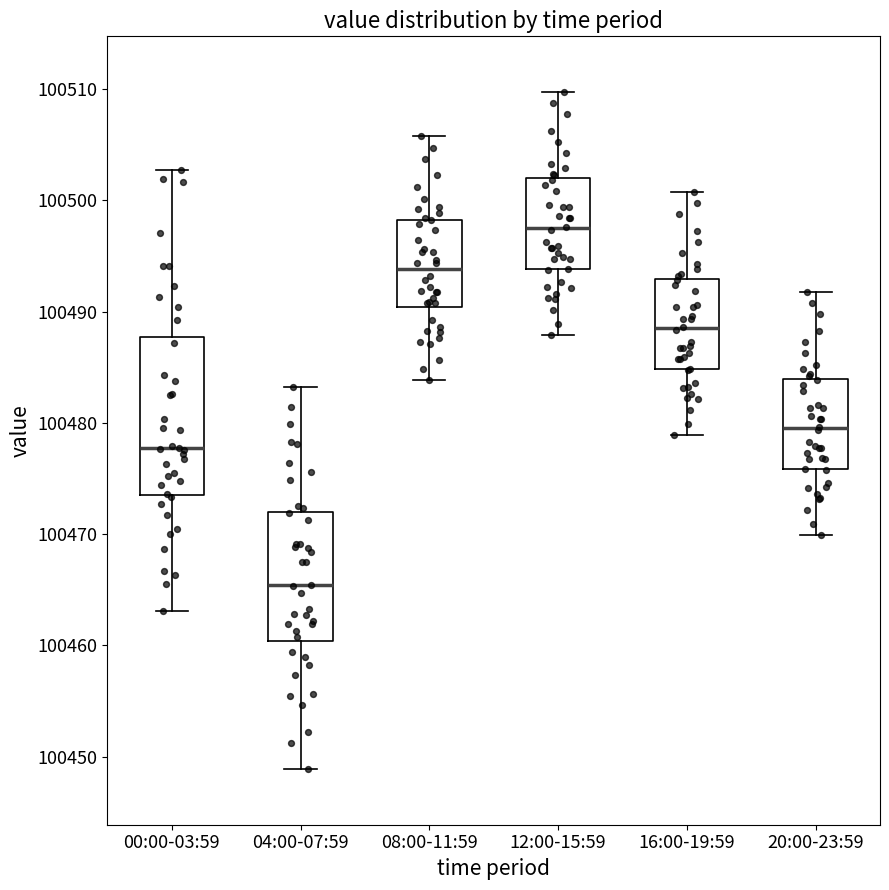

Where is the upper edge of the box for 04:00-07:59 on the y-axis? The values are not printed on the chart, so give them approximately, as read against the axis.

100472